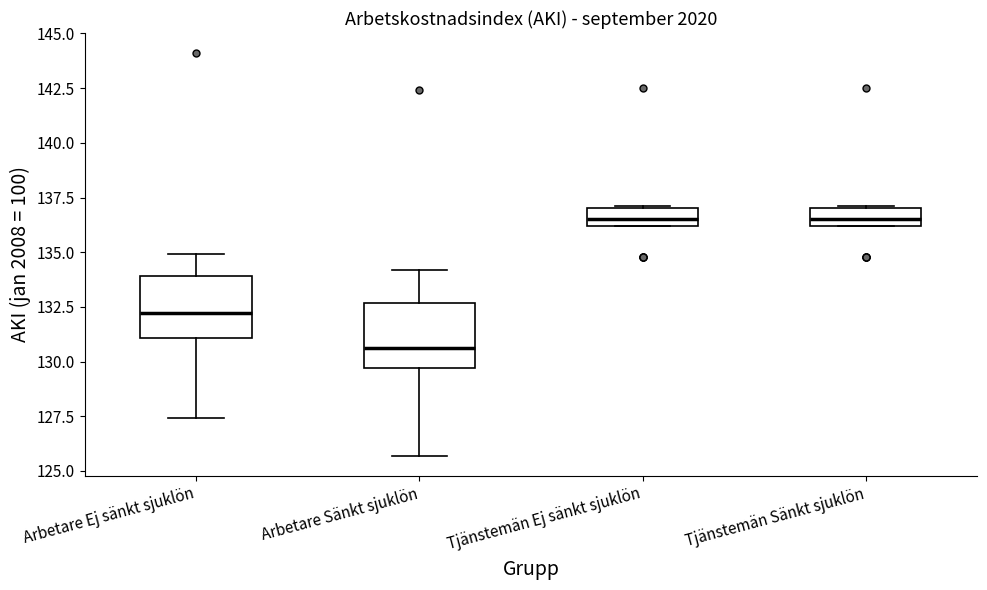

Reading left to right, read every box against the y-axis: the position of its median line, the range the box covers, and the ends of its whiskers. The values are not printed on the chart, so give them approximately, as read against the axis.

Arbetare Ej sänkt sjuklön: median 132.0, box 131.0 to 134.0, whiskers 127.5 to 135.0
Arbetare Sänkt sjuklön: median 130.5, box 129.5 to 132.5, whiskers 125.5 to 134.0
Tjänstemän Ej sänkt sjuklön: median 136.5, box 136.0 to 137.0, whiskers 136.0 to 137.0
Tjänstemän Sänkt sjuklön: median 136.5, box 136.0 to 137.0, whiskers 136.0 to 137.0